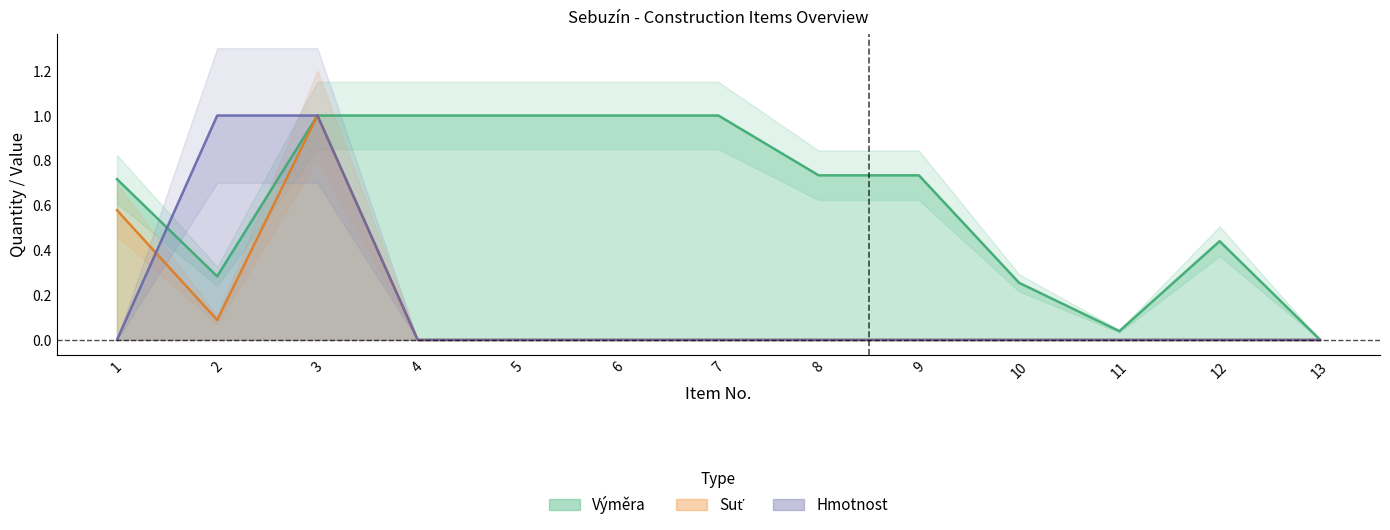

What is the greatest value displayed?

1.0